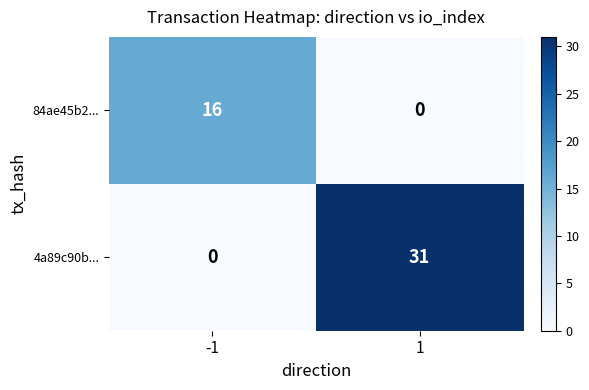

What is the total value across all series at -1?

16